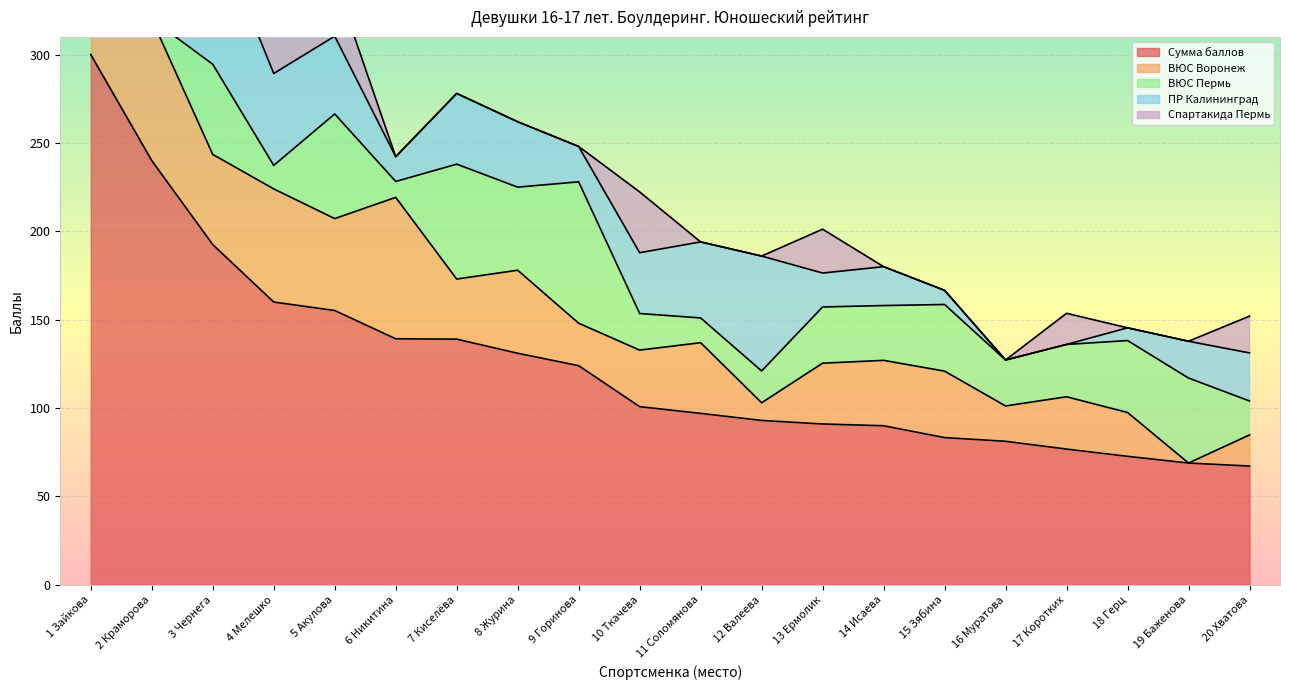

The value of Спартакида Пермь at 8 Журина is 47.5. True or false?

False